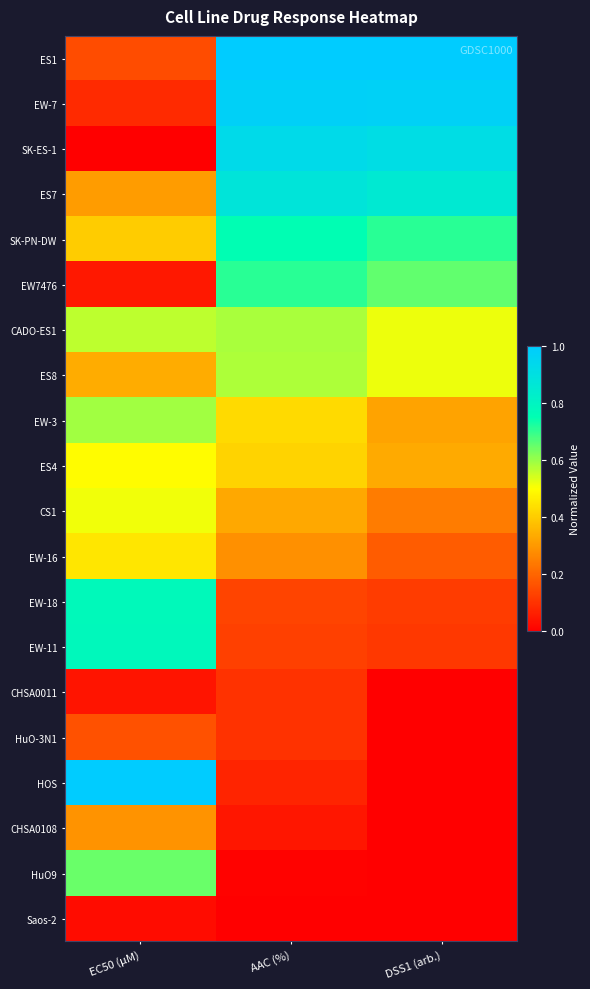

Reading right to left, extract all data points from this chart.

ES1: DSS1 (arb.)=1.0	AAC (%)=1.0	EC50 (µM)=0.2
EW-7: DSS1 (arb.)=1.0	AAC (%)=1.0	EC50 (µM)=0.1
SK-ES-1: DSS1 (arb.)=0.9	AAC (%)=0.9	EC50 (µM)=0.0
ES7: DSS1 (arb.)=0.9	AAC (%)=0.9	EC50 (µM)=0.3
SK-PN-DW: DSS1 (arb.)=0.7	AAC (%)=0.8	EC50 (µM)=0.4
EW7476: DSS1 (arb.)=0.7	AAC (%)=0.7	EC50 (µM)=0.0
CADO-ES1: DSS1 (arb.)=0.5	AAC (%)=0.6	EC50 (µM)=0.6
ES8: DSS1 (arb.)=0.5	AAC (%)=0.6	EC50 (µM)=0.3
EW-3: DSS1 (arb.)=0.3	AAC (%)=0.4	EC50 (µM)=0.6
ES4: DSS1 (arb.)=0.3	AAC (%)=0.4	EC50 (µM)=0.5
CS1: DSS1 (arb.)=0.2	AAC (%)=0.3	EC50 (µM)=0.5
EW-16: DSS1 (arb.)=0.2	AAC (%)=0.3	EC50 (µM)=0.5
EW-18: DSS1 (arb.)=0.1	AAC (%)=0.1	EC50 (µM)=0.8
EW-11: DSS1 (arb.)=0.1	AAC (%)=0.1	EC50 (µM)=0.8
CHSA0011: DSS1 (arb.)=0.0	AAC (%)=0.1	EC50 (µM)=0.0
HuO-3N1: DSS1 (arb.)=0.0	AAC (%)=0.1	EC50 (µM)=0.2
HOS: DSS1 (arb.)=0.0	AAC (%)=0.1	EC50 (µM)=1.0
CHSA0108: DSS1 (arb.)=0.0	AAC (%)=0.0	EC50 (µM)=0.3
HuO9: DSS1 (arb.)=0.0	AAC (%)=0.0	EC50 (µM)=0.6
Saos-2: DSS1 (arb.)=0.0	AAC (%)=0.0	EC50 (µM)=0.0